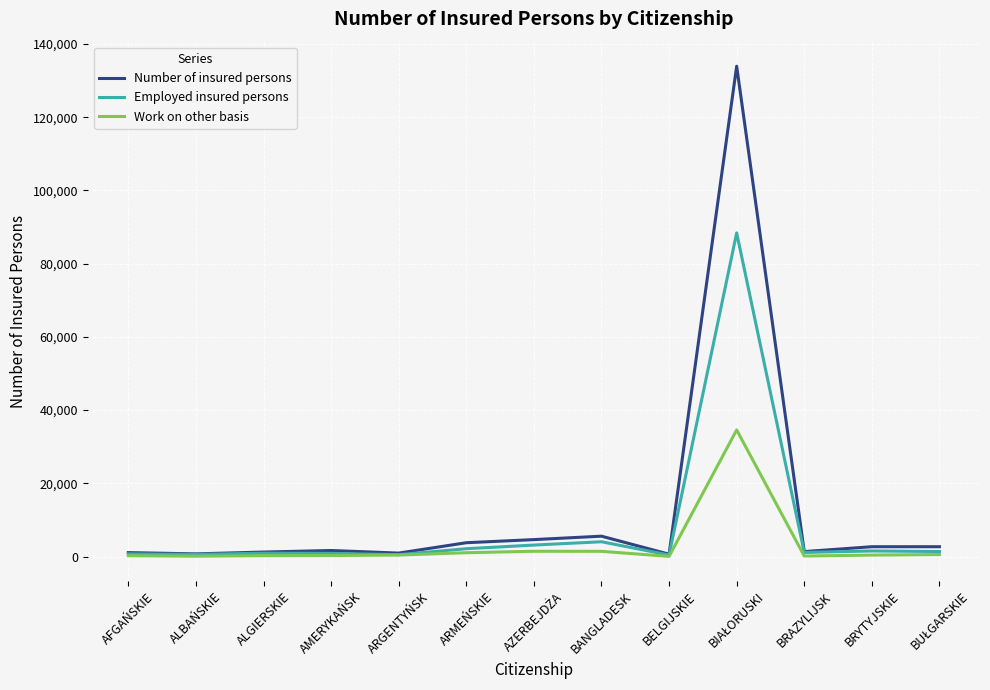

Which series has the widest spread of values?

Number of insured persons